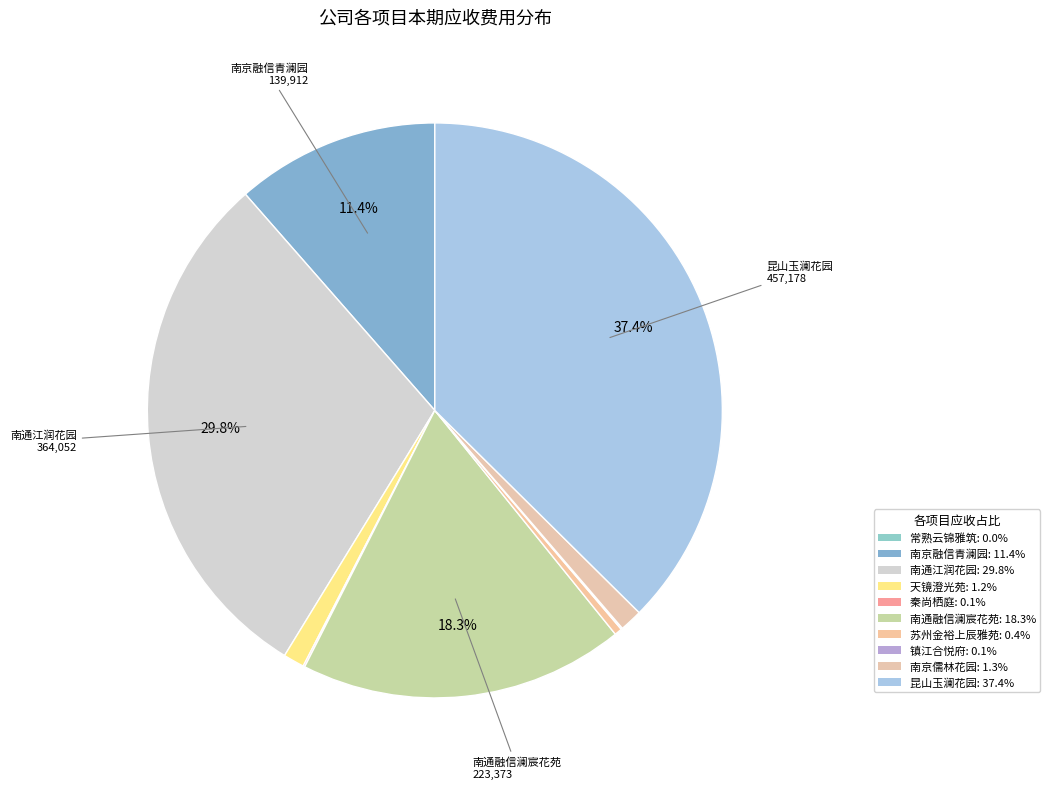

Rank the categories by value from highest to lowest.

昆山玉澜花园, 南通江润花园, 南通融信澜宸花苑, 南京融信青澜园, 南京儒林花园, 天镜澄光苑, 苏州金裕上辰雅苑, 秦尚栖庭, 镇江合悦府, 常熟云锦雅筑